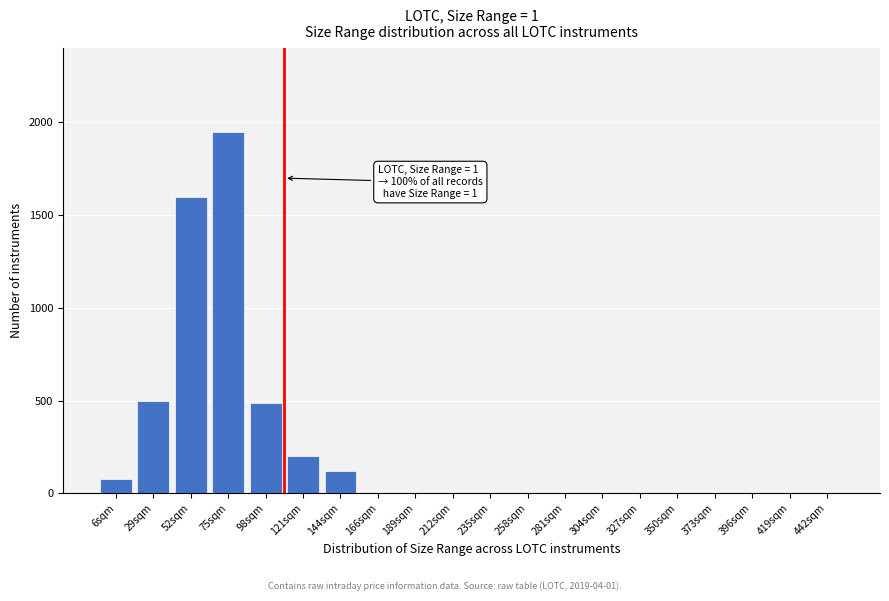

Reading left to right, what are all the values shown in this chart?

6sqm=80	29sqm=500	52sqm=1600	75sqm=1950	98sqm=490	121sqm=200	144sqm=120	166sqm=0	189sqm=0	212sqm=0	235sqm=0	258sqm=0	281sqm=0	304sqm=0	327sqm=0	350sqm=0	373sqm=0	396sqm=0	419sqm=0	442sqm=0